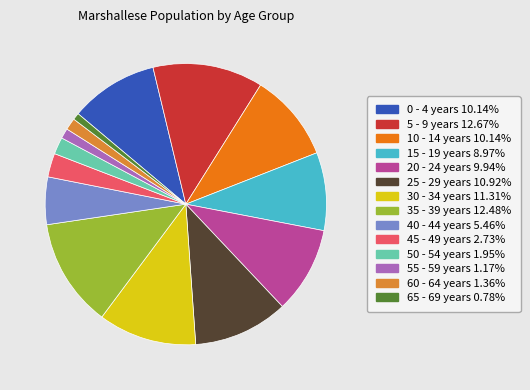

Combined, do 30 - 34 years and 40 - 44 years account for over 50%?

No